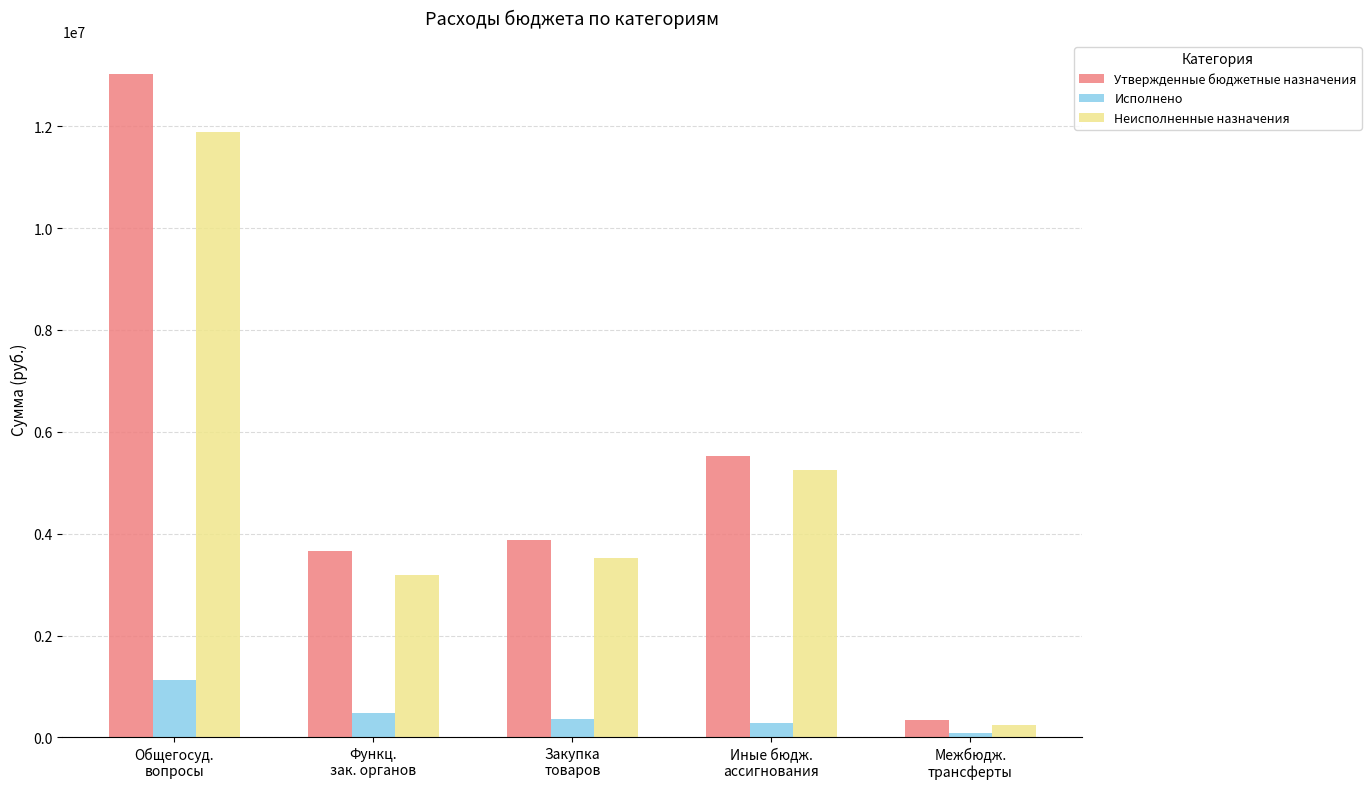

True or false: Утвержденные бюджетные назначения has a value of 5521900.0 at Иные бюдж.
ассигнования.

True